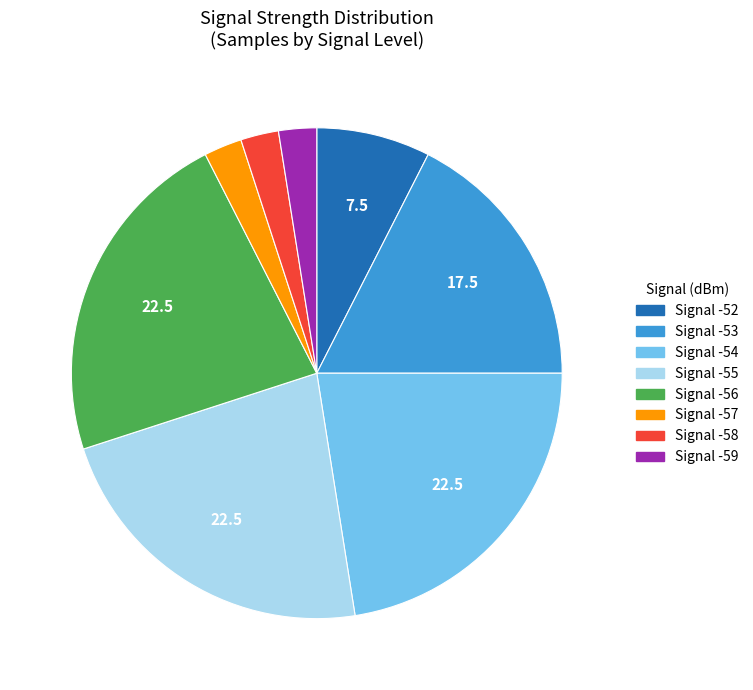

Count the number of slices in the pie.

8